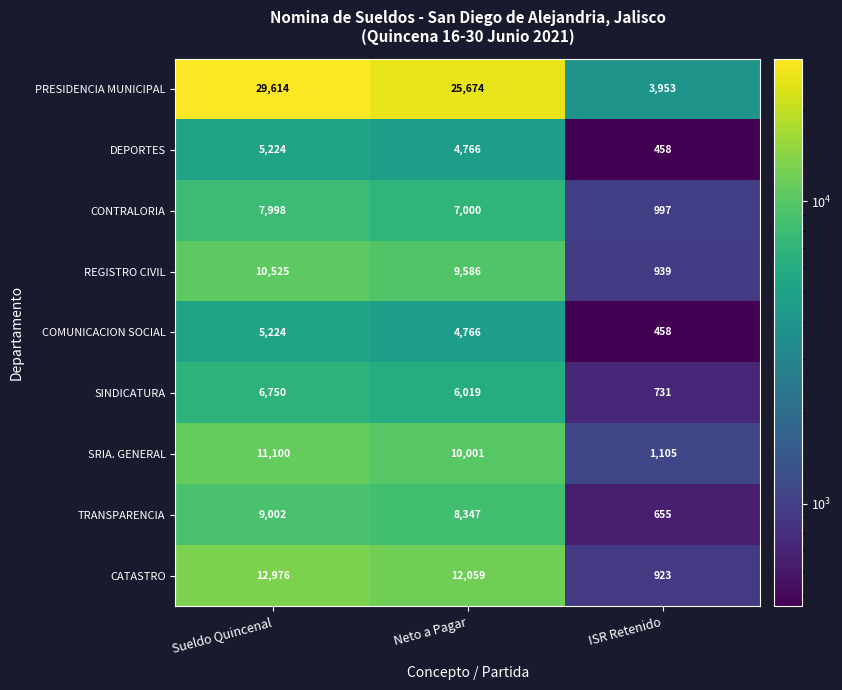

Which series has the widest spread of values?

PRESIDENCIA MUNICIPAL